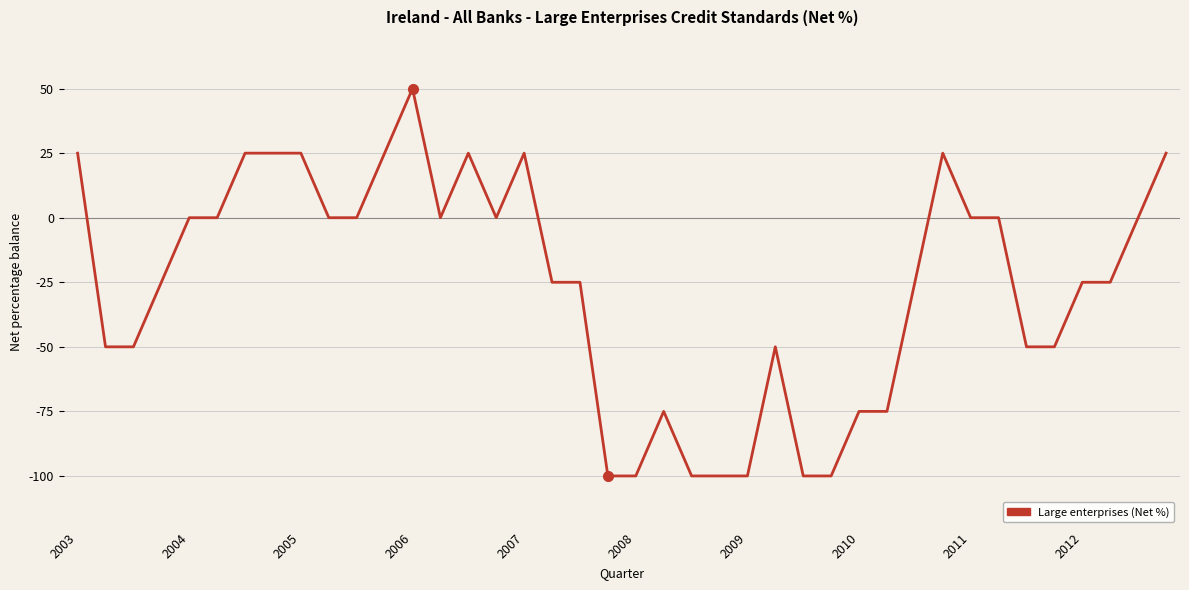

How many values exceed -25?

19